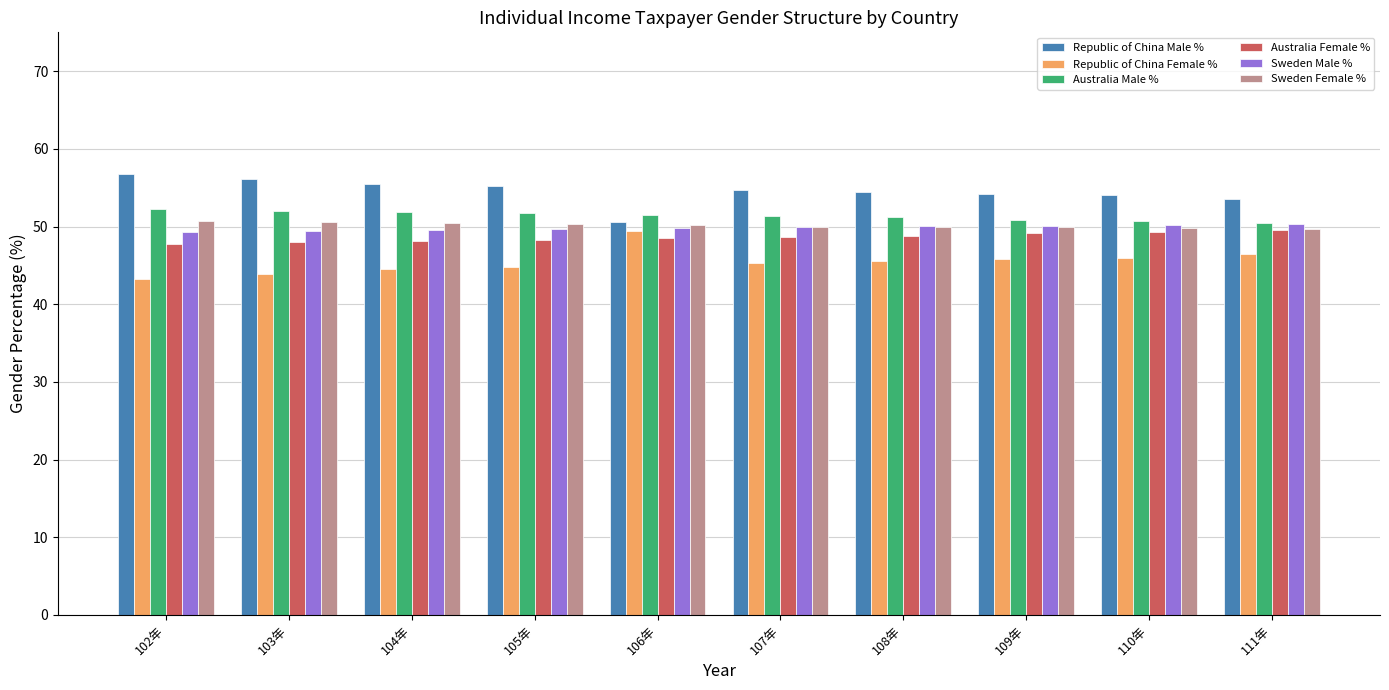

What is the highest value of the Australia Female % series?

49.5